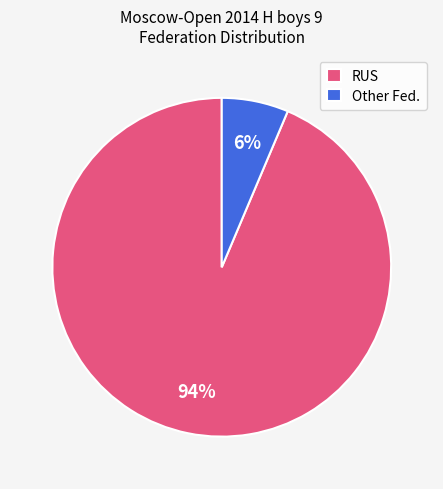

Which category has the biggest portion of the pie?

RUS